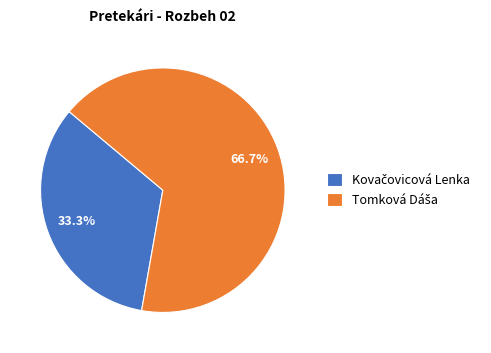

Does any single category account for the majority?

Yes